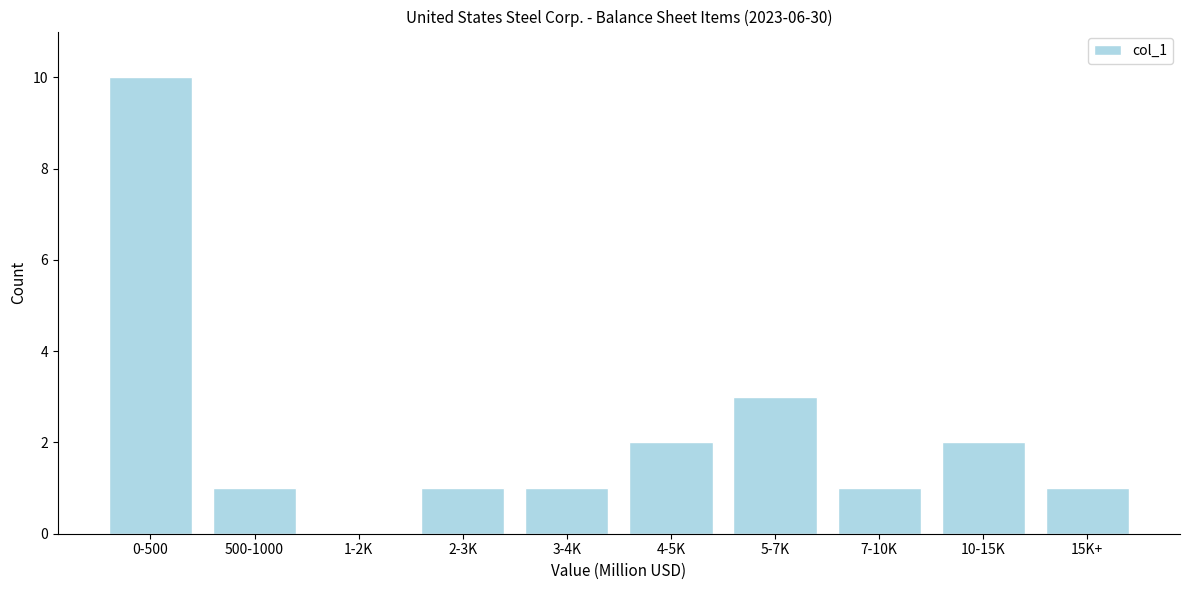

Reading left to right, list all the values displayed in this chart.

0-500=10	500-1000=1	1-2K=0	2-3K=1	3-4K=1	4-5K=2	5-7K=3	7-10K=1	10-15K=2	15K+=1